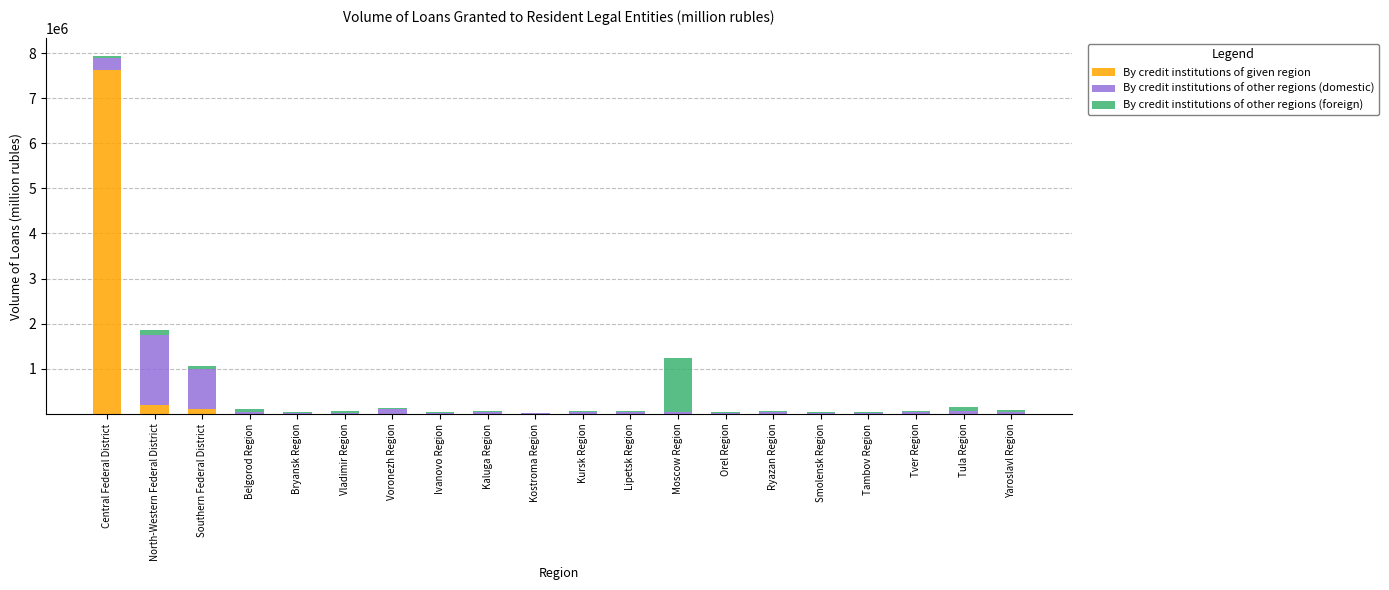

Read the By credit institutions of given region value at Lipetsk Region, to the nearest 100.

5000